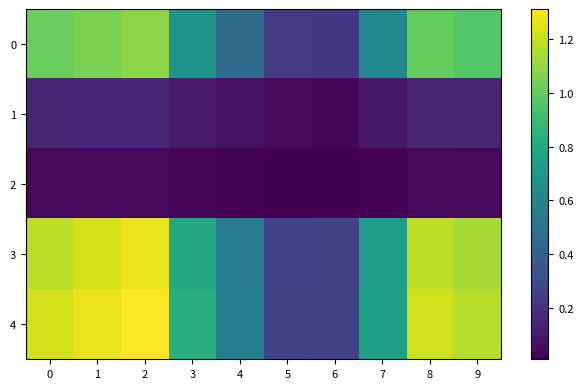

List the series in order of their peak value, highest first.

4, 3, 0, 1, 2